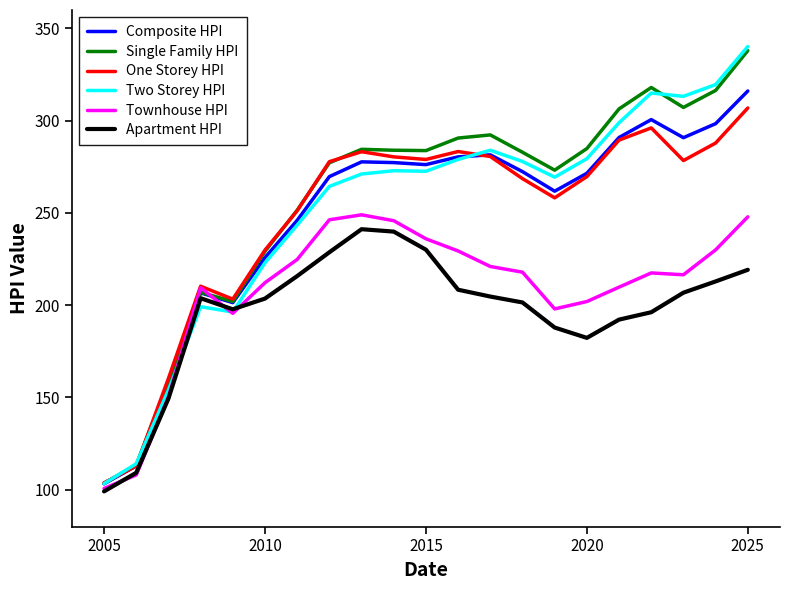

What is the minimum value for Composite HPI?

103.2